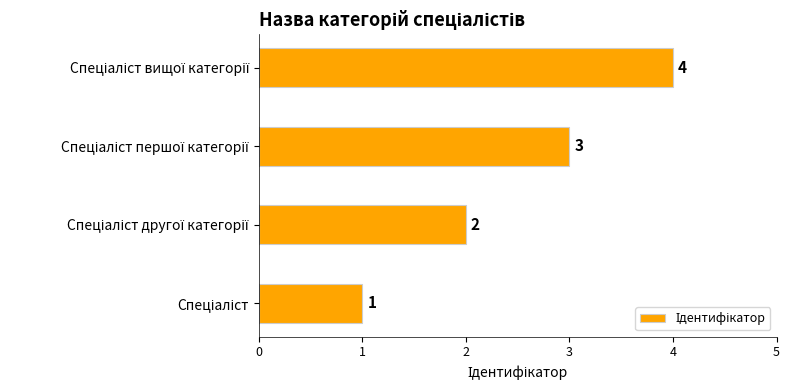

Count the values in the range 2 to 4.

3